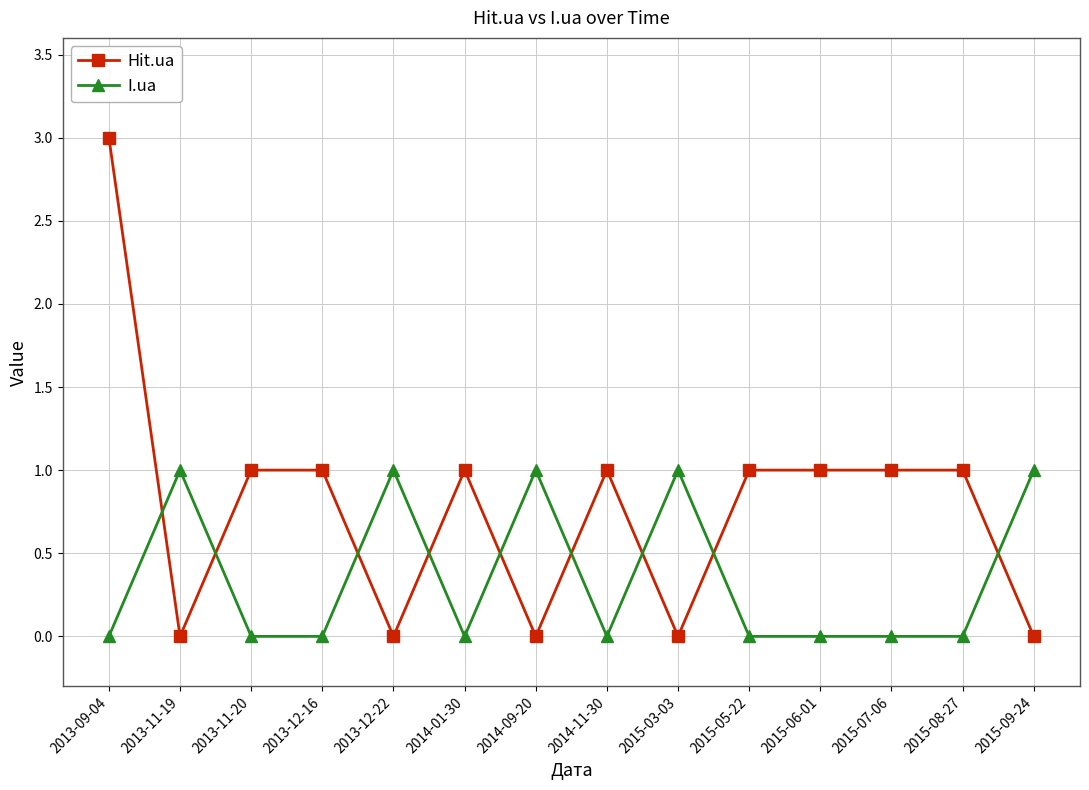

What is the label of the 4th point from the left?

2013-12-16